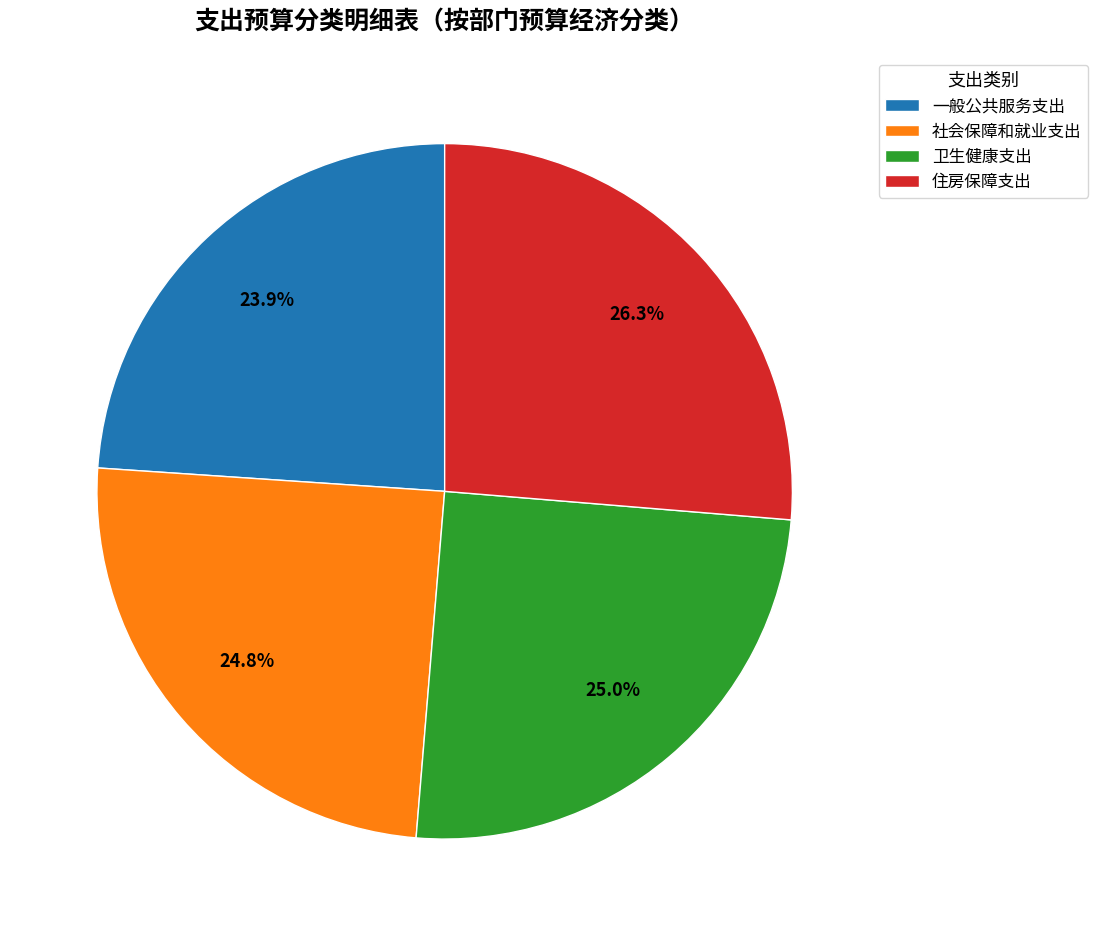

Is it true that 社会保障和就业支出 is 25% of the pie?

True